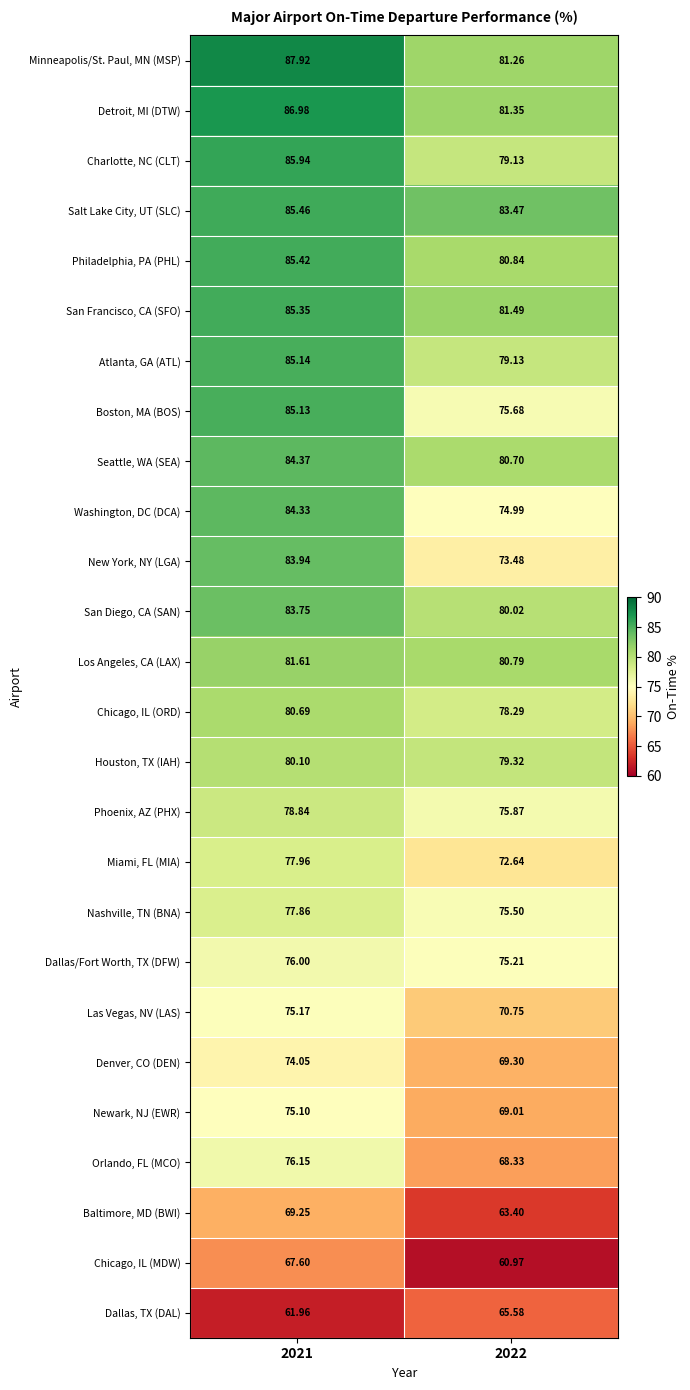

Is the value of Houston, TX (IAH) at 2022 greater than the value of Washington, DC (DCA) at 2022?

Yes